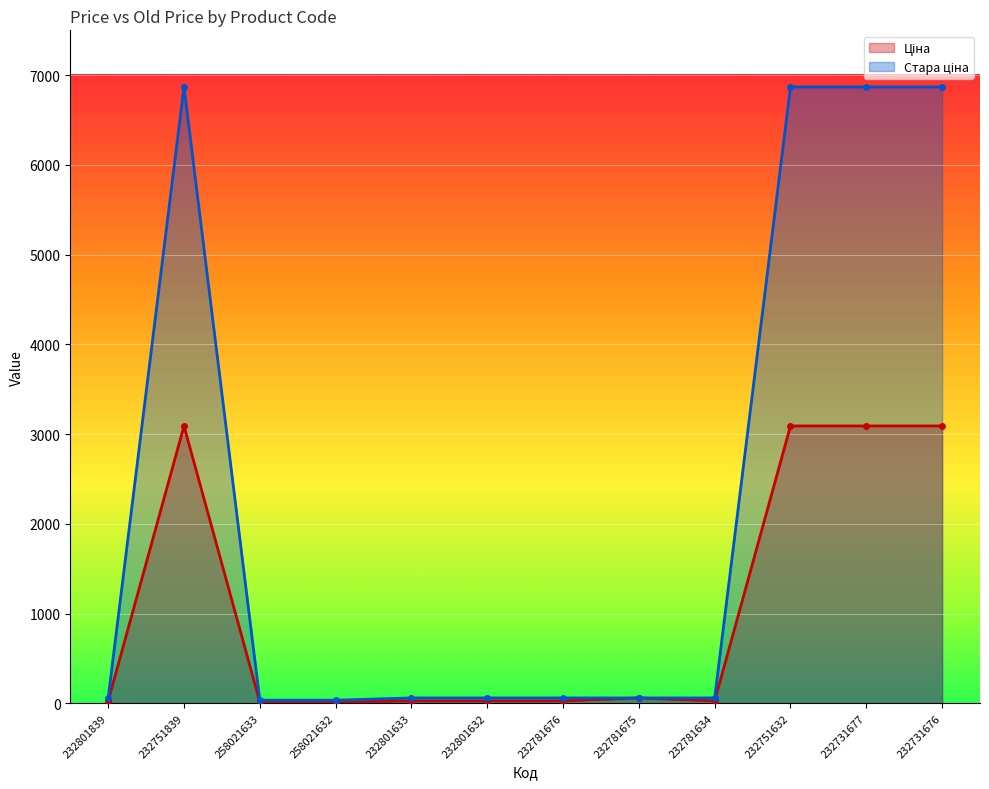

In Стара ціна, how many points are higher than both neighbors (excluding endpoints)?

1